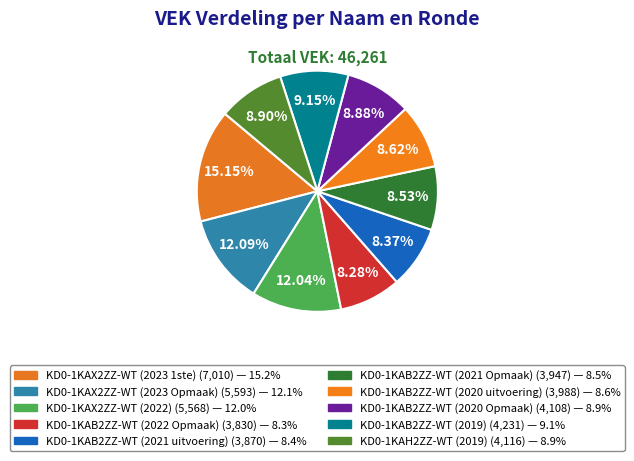

How many slices are in this pie chart?

10